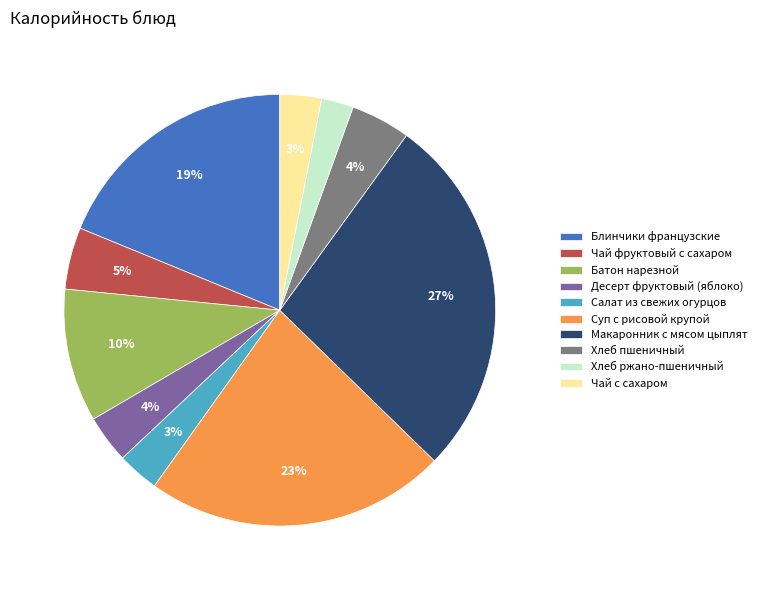

What is the ratio of the value at Суп с рисовой крупой to the value at Батон нарезной?

2.3